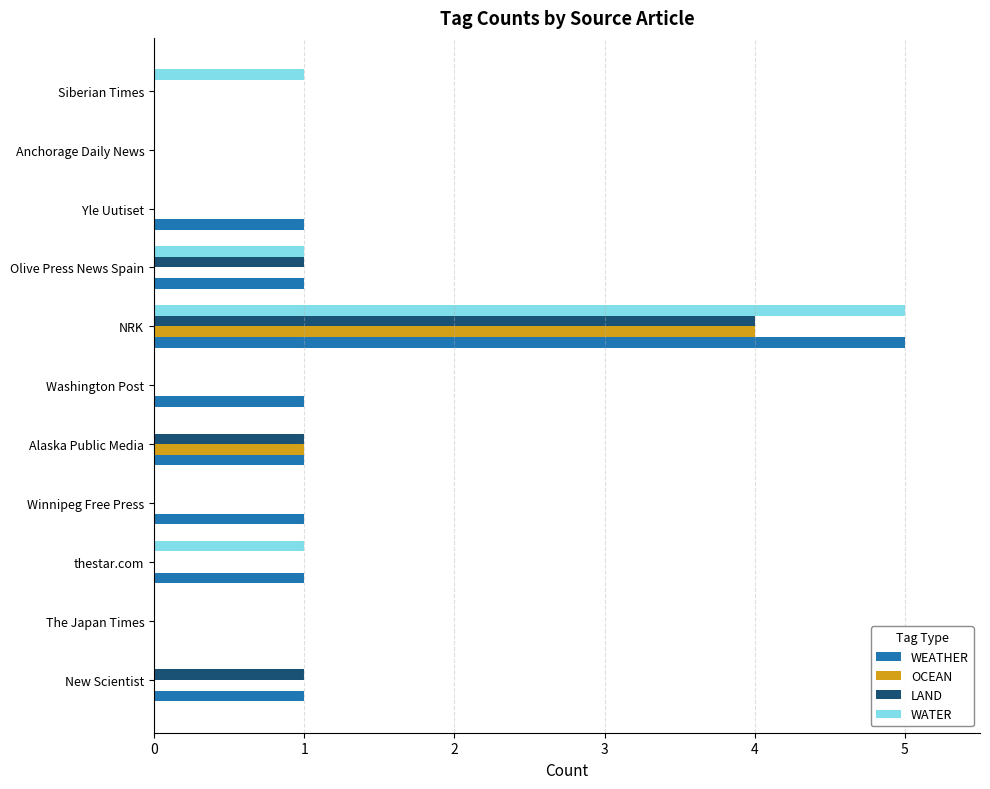

What is the highest value of the OCEAN series?

4